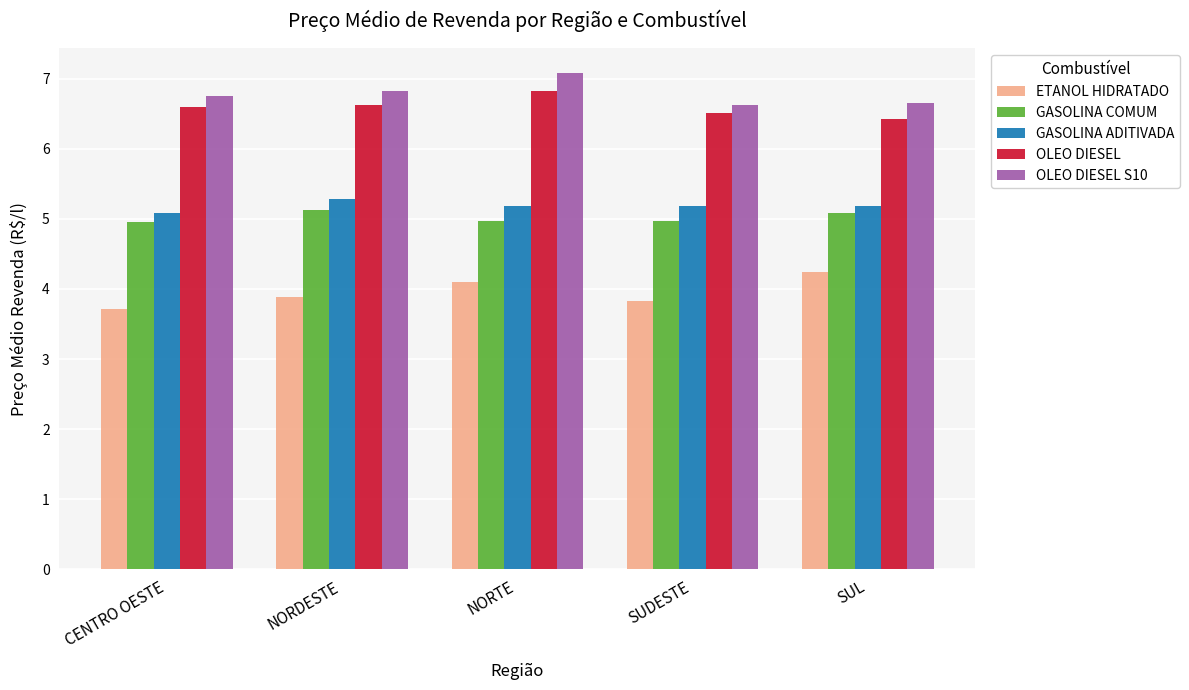

What is the value of the OLEO DIESEL bar at the 4th from the left?

6.5